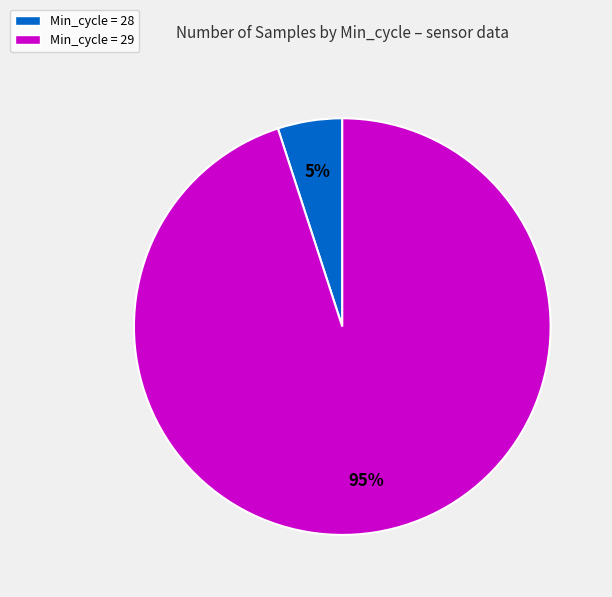

Is there a majority slice in this chart?

Yes